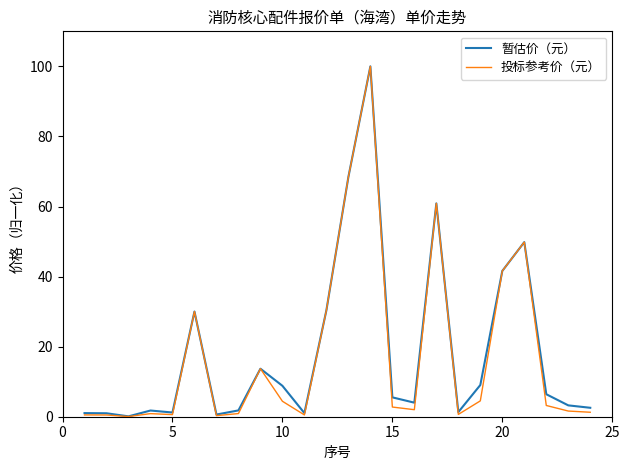

What is the difference between the second highest and second lowest values in the 投标参考价（元） series?

68.1